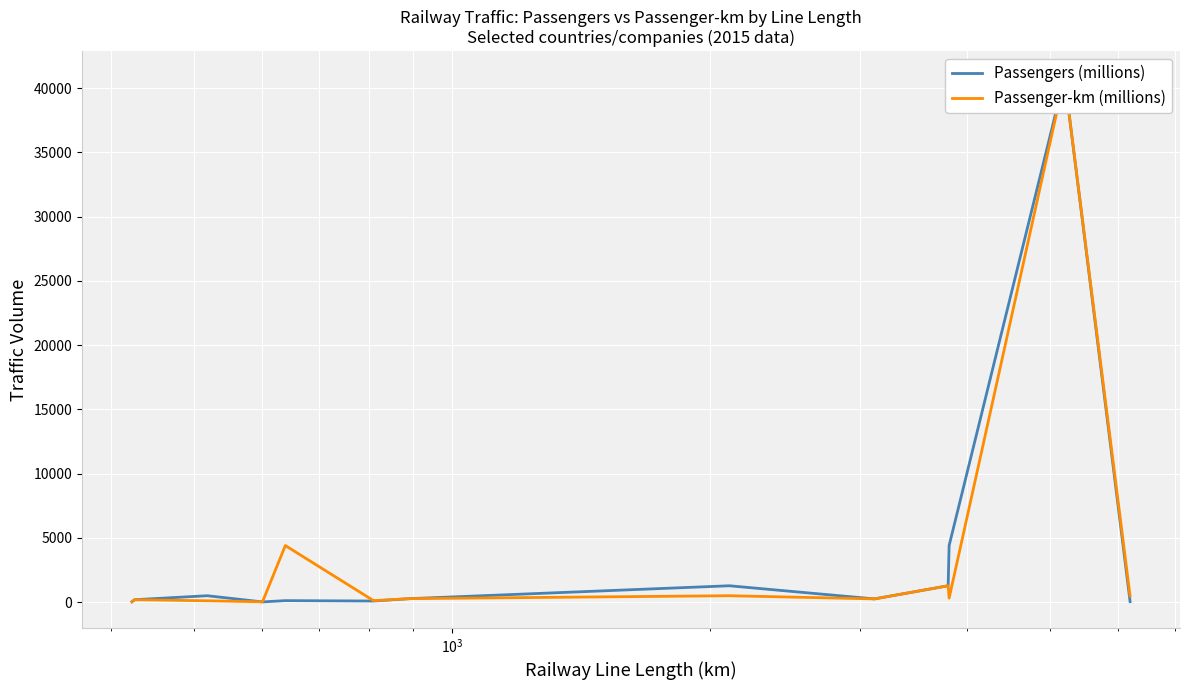

The Passenger-km (millions) series shows 1167 at $\mathdefault{10^{5}}$. True or false?

False